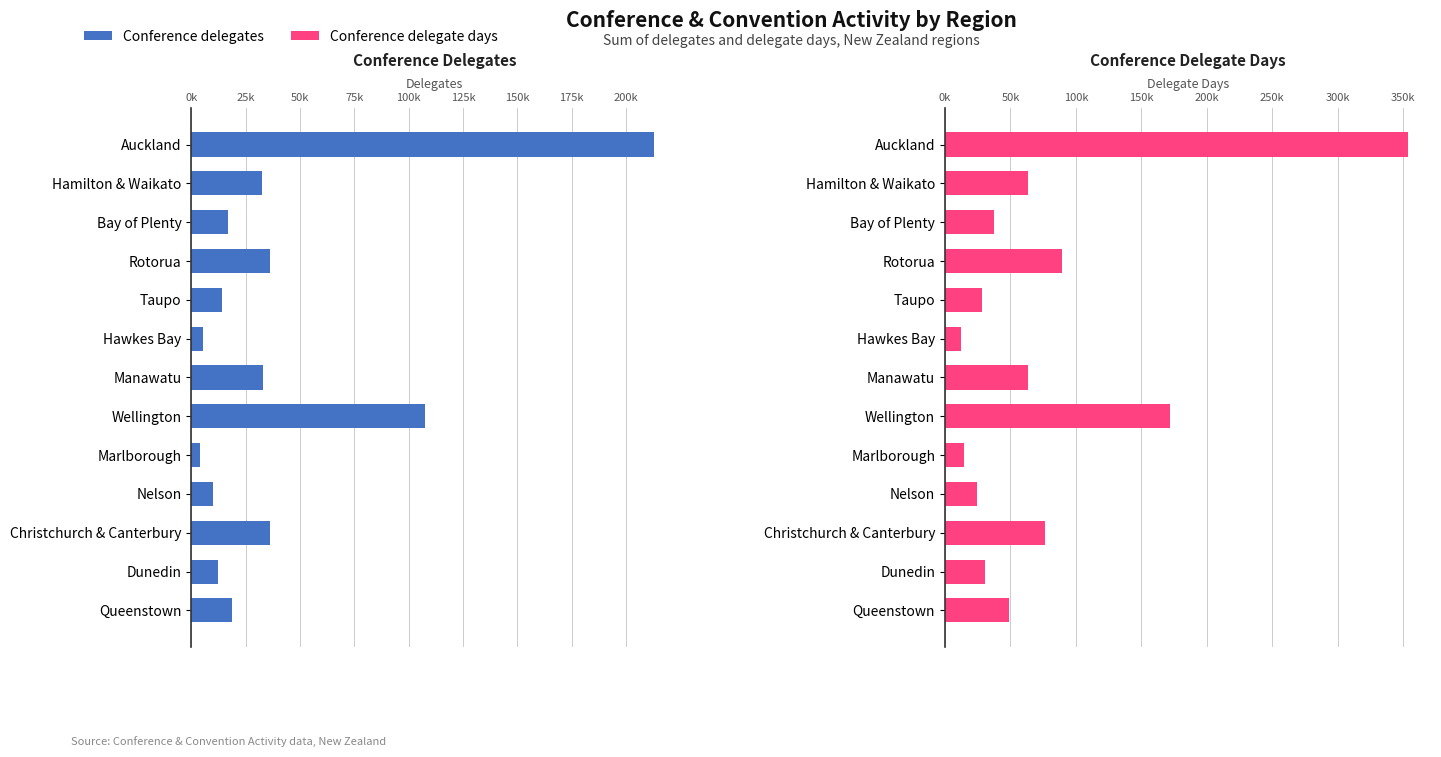

Does the chart contain stacked bars?

No